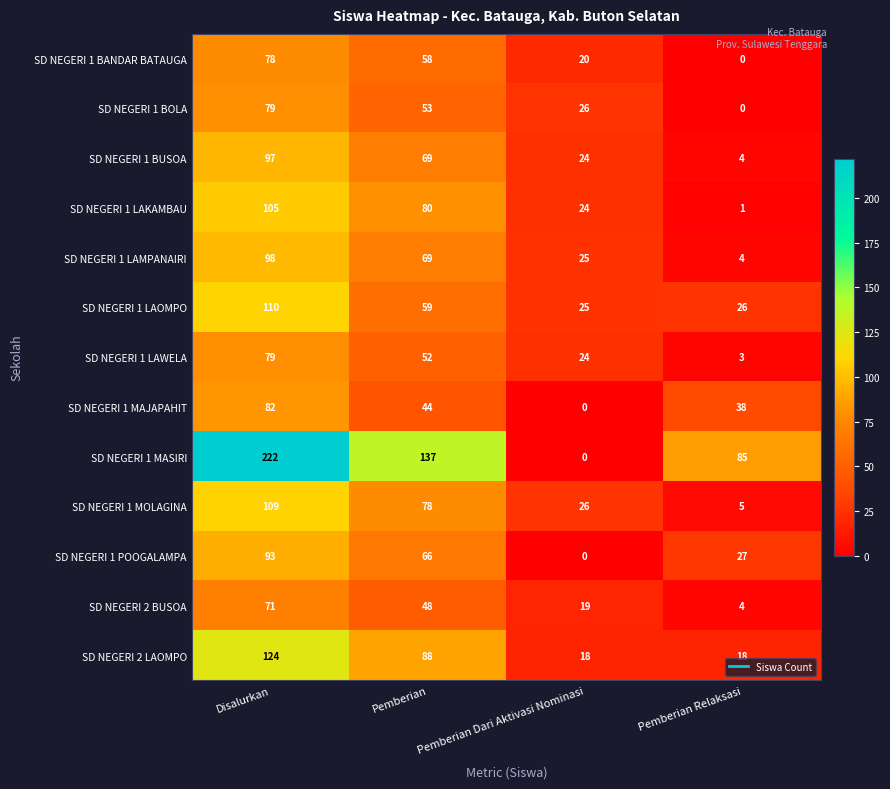

At which label does SD NEGERI 1 POOGALAMPA reach its peak?

Disalurkan